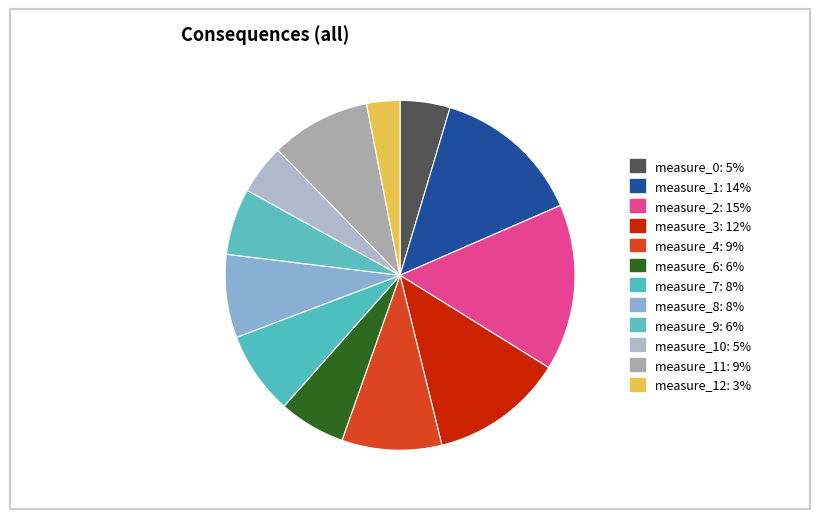

What is the largest slice in the pie chart?

2